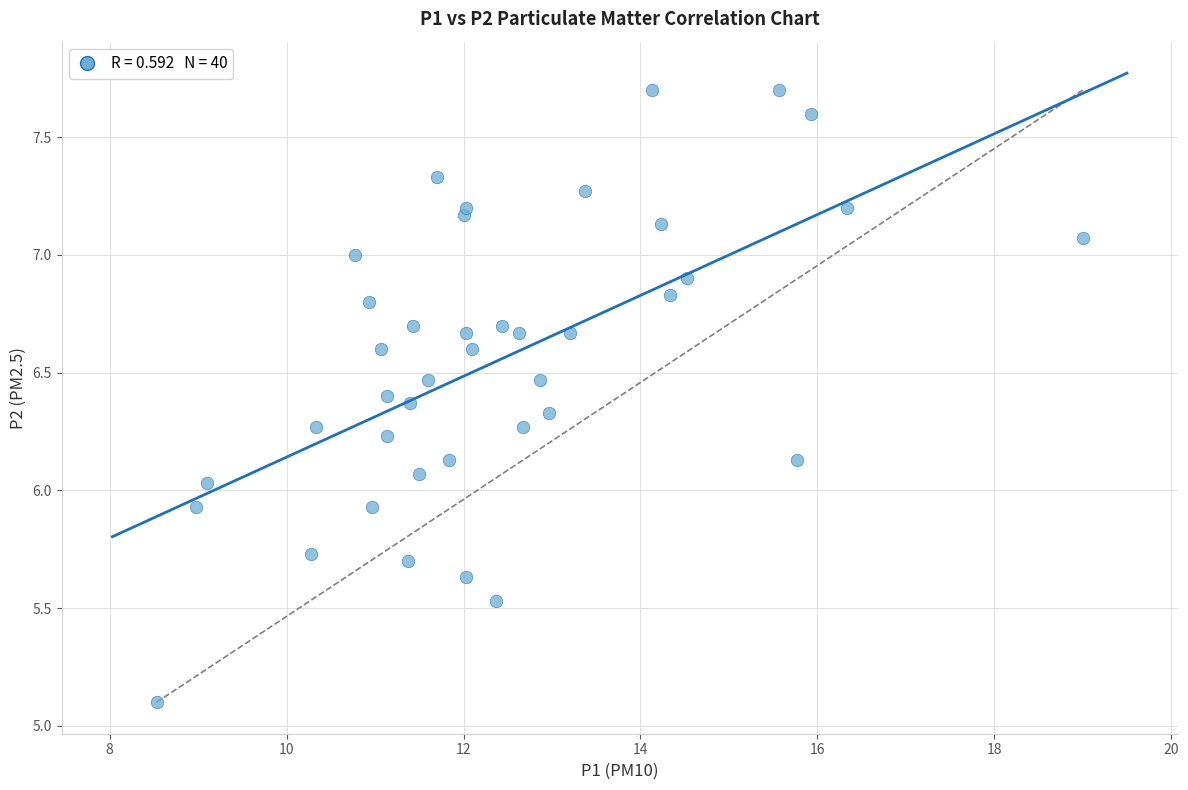

What is the range of X values (max minus min)?

10.5